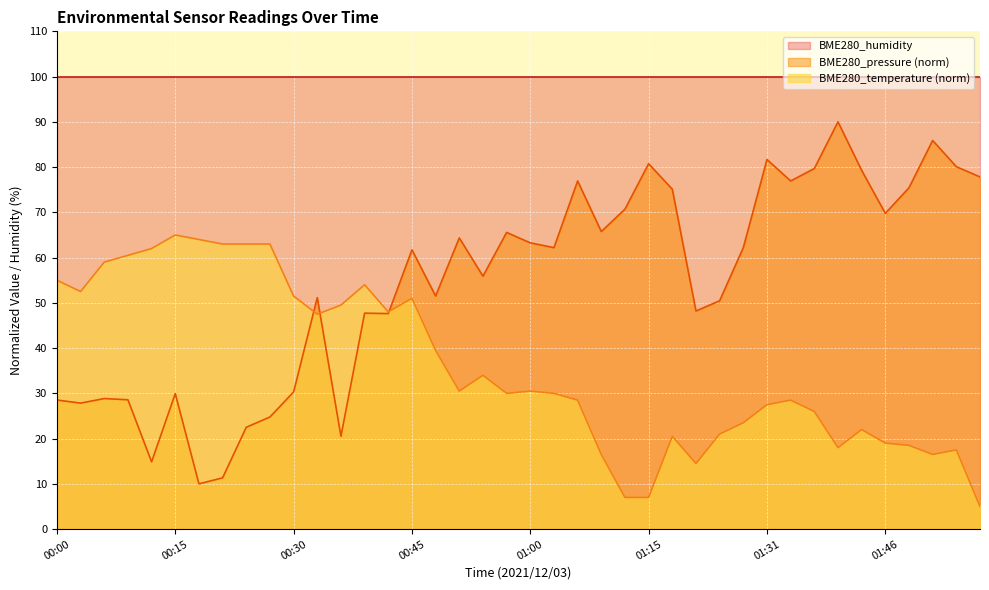

At which label is BME280_pressure closest to 50?

01:25